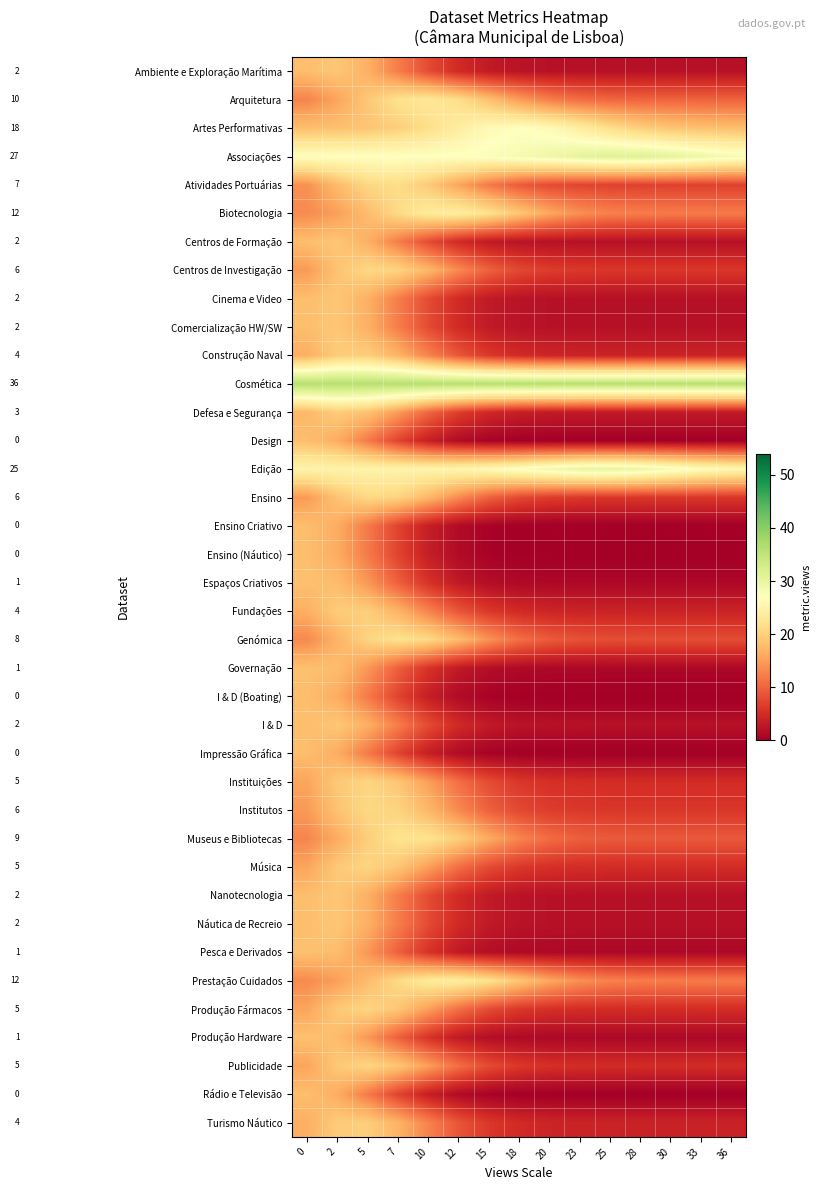

Reading left to right, what are all the values shown in this chart?

Ambiente e Exploração Marítima: 0=18.0	2=18.9	5=16.6	7=12.3	10=7.9	12=4.8	15=3.1	18=2.3	20=2.1	23=2.0	25=2.0	28=2.0	30=2.0	33=2.0	36=2.0
Arquitetura: 0=12.8	2=15.5	5=19.0	7=22.0	10=23.0	12=21.5	15=18.2	18=14.8	20=12.3	23=10.9	25=10.3	28=10.1	30=10.0	33=10.0	36=10.0
Artes Performativas: 0=18.1	2=18.2	5=18.7	7=19.8	10=21.6	12=24.0	15=26.1	18=27.0	20=26.1	23=24.0	25=21.6	28=19.8	30=18.7	33=18.2	36=18.1
Associações: 0=27.0	2=27.0	5=27.0	7=27.0	10=27.1	12=27.2	15=27.6	18=28.3	20=29.4	23=30.6	25=31.4	28=31.4	30=30.6	33=29.4	36=28.3
Atividades Portuárias: 0=13.8	2=17.7	5=20.7	7=21.4	10=19.3	12=15.5	15=11.8	18=9.2	20=7.8	23=7.3	25=7.1	28=7.0	30=7.0	33=7.0	36=7.0
Biotecnologia: 0=13.3	2=15.0	5=17.8	7=21.0	10=23.5	12=23.9	15=22.0	18=18.9	20=15.9	23=13.8	25=12.7	28=12.2	30=12.0	33=12.0	36=12.0
Centros de Formação: 0=18.0	2=18.9	5=16.6	7=12.3	10=7.9	12=4.8	15=3.1	18=2.3	20=2.1	23=2.0	25=2.0	28=2.0	30=2.0	33=2.0	36=2.0
Centros de Investigação: 0=14.6	2=18.5	5=20.8	7=20.3	10=17.3	12=13.3	15=9.8	18=7.6	20=6.6	23=6.2	25=6.0	28=6.0	30=6.0	33=6.0	36=6.0
Cinema e Video: 0=18.0	2=18.9	5=16.6	7=12.3	10=7.9	12=4.8	15=3.1	18=2.3	20=2.1	23=2.0	25=2.0	28=2.0	30=2.0	33=2.0	36=2.0
Comercialização HW/SW: 0=18.0	2=18.9	5=16.6	7=12.3	10=7.9	12=4.8	15=3.1	18=2.3	20=2.1	23=2.0	25=2.0	28=2.0	30=2.0	33=2.0	36=2.0
Construção Naval: 0=16.5	2=19.5	5=19.7	7=16.9	10=12.7	12=8.8	15=6.1	18=4.8	20=4.2	23=4.1	25=4.0	28=4.0	30=4.0	33=4.0	36=4.0
Cosmética: 0=36.0	2=36.0	5=36.0	7=36.0	10=36.0	12=36.0	15=36.0	18=36.0	20=36.0	23=36.0	25=36.0	28=36.0	30=36.0	33=36.0	36=36.0
Defesa e Segurança: 0=17.4	2=19.5	5=18.4	7=14.7	10=10.3	12=6.7	15=4.5	18=3.5	20=3.1	23=3.0	25=3.0	28=3.0	30=3.0	33=3.0	36=3.0
Design: 0=18.0	2=16.3	5=12.0	7=7.2	10=3.5	12=1.4	15=0.5	18=0.1	20=0.0	23=0.0	25=0.0	28=0.0	30=0.0	33=0.0	36=0.0
Edição: 0=25.0	2=25.0	5=25.0	7=25.1	10=25.2	12=25.6	15=26.3	18=27.6	20=29.1	23=30.2	25=30.5	28=29.7	30=28.2	33=26.8	36=25.8
Ensino: 0=14.6	2=18.5	5=20.8	7=20.3	10=17.3	12=13.3	15=9.8	18=7.6	20=6.6	23=6.2	25=6.0	28=6.0	30=6.0	33=6.0	36=6.0
Ensino Criativo: 0=18.0	2=16.3	5=12.0	7=7.2	10=3.5	12=1.4	15=0.5	18=0.1	20=0.0	23=0.0	25=0.0	28=0.0	30=0.0	33=0.0	36=0.0
Ensino (Náutico): 0=18.0	2=16.3	5=12.0	7=7.2	10=3.5	12=1.4	15=0.5	18=0.1	20=0.0	23=0.0	25=0.0	28=0.0	30=0.0	33=0.0	36=0.0
Espaços Criativos: 0=18.2	2=17.8	5=14.4	7=9.7	10=5.6	12=3.0	15=1.7	18=1.2	20=1.0	23=1.0	25=1.0	28=1.0	30=1.0	33=1.0	36=1.0
Fundações: 0=16.5	2=19.5	5=19.7	7=16.9	10=12.7	12=8.8	15=6.1	18=4.8	20=4.2	23=4.1	25=4.0	28=4.0	30=4.0	33=4.0	36=4.0
Genómica: 0=13.2	2=16.9	5=20.3	7=22.0	10=20.9	12=17.7	15=14.0	18=11.0	20=9.2	23=8.4	25=8.1	28=8.0	30=8.0	33=8.0	36=8.0
Governação: 0=18.2	2=17.8	5=14.4	7=9.7	10=5.6	12=3.0	15=1.7	18=1.2	20=1.0	23=1.0	25=1.0	28=1.0	30=1.0	33=1.0	36=1.0
I & D (Boating): 0=18.0	2=16.3	5=12.0	7=7.2	10=3.5	12=1.4	15=0.5	18=0.1	20=0.0	23=0.0	25=0.0	28=0.0	30=0.0	33=0.0	36=0.0
I & D: 0=18.0	2=18.9	5=16.6	7=12.3	10=7.9	12=4.8	15=3.1	18=2.3	20=2.1	23=2.0	25=2.0	28=2.0	30=2.0	33=2.0	36=2.0
Impressão Gráfica: 0=18.0	2=16.3	5=12.0	7=7.2	10=3.5	12=1.4	15=0.5	18=0.1	20=0.0	23=0.0	25=0.0	28=0.0	30=0.0	33=0.0	36=0.0
Instituições: 0=15.5	2=19.2	5=20.5	7=18.8	10=15.1	12=11.0	15=7.9	18=6.1	20=5.4	23=5.1	25=5.0	28=5.0	30=5.0	33=5.0	36=5.0
Institutos: 0=14.6	2=18.5	5=20.8	7=20.3	10=17.3	12=13.3	15=9.8	18=7.6	20=6.6	23=6.2	25=6.0	28=6.0	30=6.0	33=6.0	36=6.0
Museus e Bibliotecas: 0=12.9	2=16.1	5=19.7	7=22.2	10=22.2	12=19.7	15=16.1	18=12.9	20=10.7	23=9.6	25=9.2	28=9.0	30=9.0	33=9.0	36=9.0
Música: 0=15.5	2=19.2	5=20.5	7=18.8	10=15.1	12=11.0	15=7.9	18=6.1	20=5.4	23=5.1	25=5.0	28=5.0	30=5.0	33=5.0	36=5.0
Nanotecnologia: 0=18.0	2=18.9	5=16.6	7=12.3	10=7.9	12=4.8	15=3.1	18=2.3	20=2.1	23=2.0	25=2.0	28=2.0	30=2.0	33=2.0	36=2.0
Náutica de Recreio: 0=18.0	2=18.9	5=16.6	7=12.3	10=7.9	12=4.8	15=3.1	18=2.3	20=2.1	23=2.0	25=2.0	28=2.0	30=2.0	33=2.0	36=2.0
Pesca e Derivados: 0=18.2	2=17.8	5=14.4	7=9.7	10=5.6	12=3.0	15=1.7	18=1.2	20=1.0	23=1.0	25=1.0	28=1.0	30=1.0	33=1.0	36=1.0
Prestação Cuidados: 0=13.3	2=15.0	5=17.8	7=21.0	10=23.5	12=23.9	15=22.0	18=18.9	20=15.9	23=13.8	25=12.7	28=12.2	30=12.0	33=12.0	36=12.0
Produção Fármacos: 0=15.5	2=19.2	5=20.5	7=18.8	10=15.1	12=11.0	15=7.9	18=6.1	20=5.4	23=5.1	25=5.0	28=5.0	30=5.0	33=5.0	36=5.0
Produção Hardware: 0=18.2	2=17.8	5=14.4	7=9.7	10=5.6	12=3.0	15=1.7	18=1.2	20=1.0	23=1.0	25=1.0	28=1.0	30=1.0	33=1.0	36=1.0
Publicidade: 0=15.5	2=19.2	5=20.5	7=18.8	10=15.1	12=11.0	15=7.9	18=6.1	20=5.4	23=5.1	25=5.0	28=5.0	30=5.0	33=5.0	36=5.0
Rádio e Televisão: 0=18.0	2=16.3	5=12.0	7=7.2	10=3.5	12=1.4	15=0.5	18=0.1	20=0.0	23=0.0	25=0.0	28=0.0	30=0.0	33=0.0	36=0.0
Turismo Náutico: 0=16.5	2=19.5	5=19.7	7=16.9	10=12.7	12=8.8	15=6.1	18=4.8	20=4.2	23=4.1	25=4.0	28=4.0	30=4.0	33=4.0	36=4.0